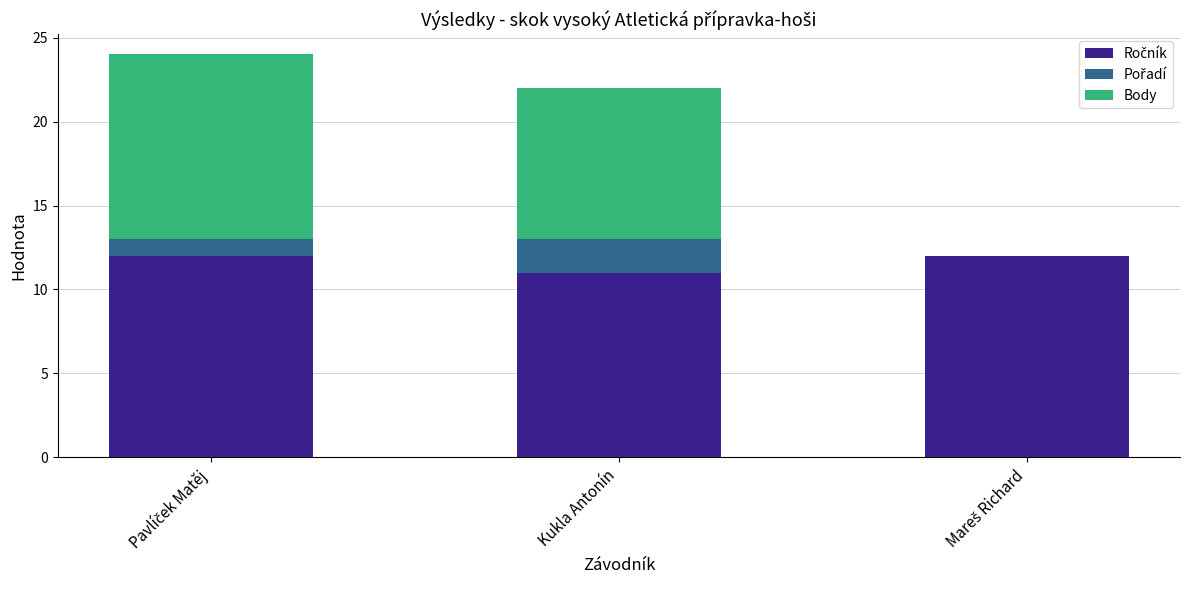

Does the chart contain stacked bars?

Yes